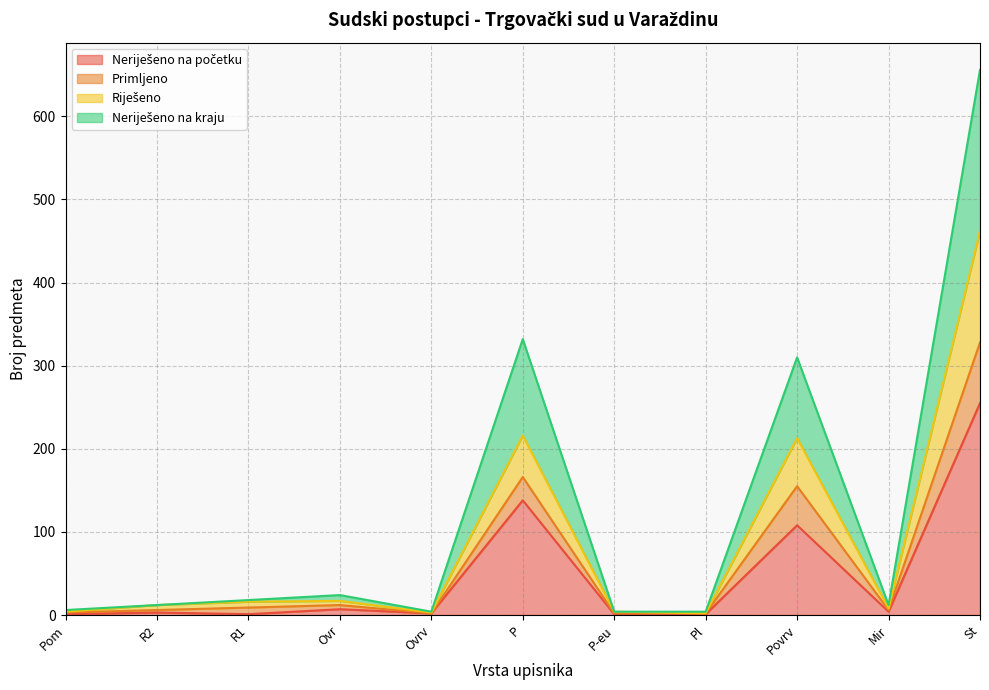

What is the difference between the second highest and second lowest values in the Neriješeno na početku series?

137